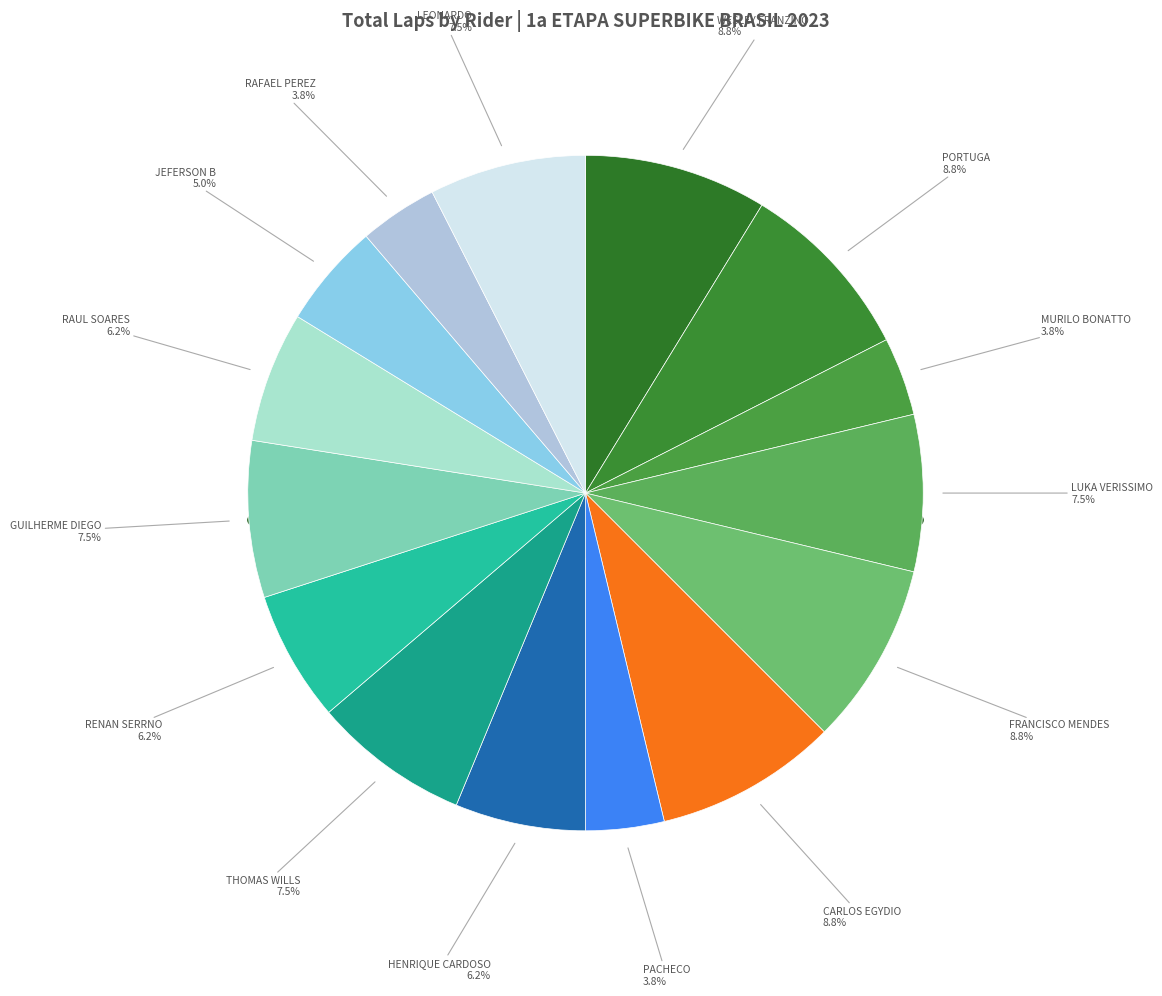

To the nearest percent, what percentage of the pie is FRANCISCO MENDES?

9%